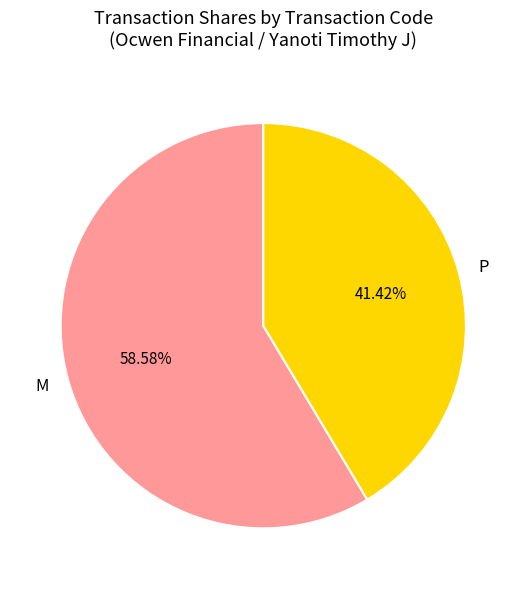

Between P and M, which is larger?

M